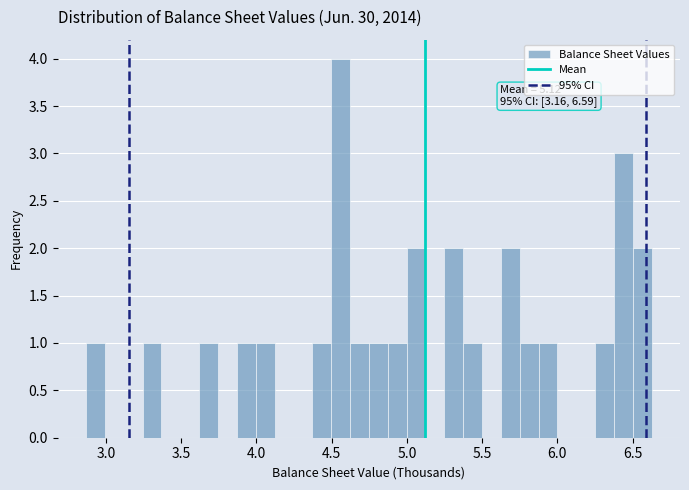

Read against the x-axis, roughly where is the centre of the tallest bar?

4.55